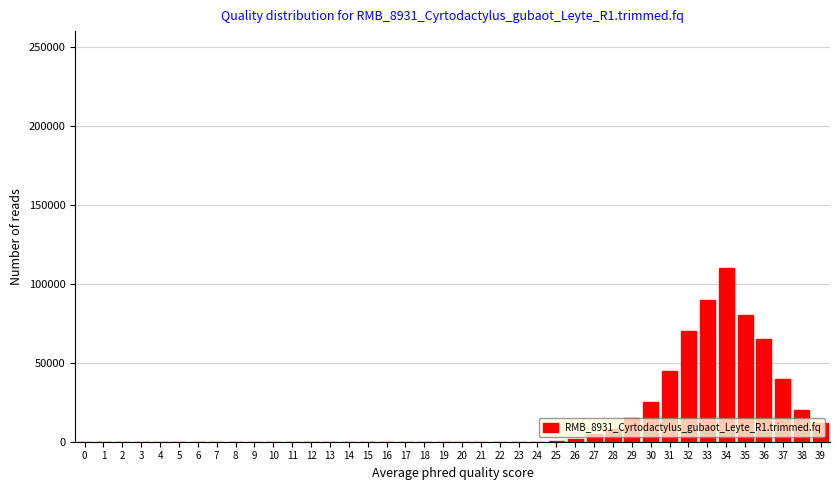

True or false: the data shows -40279 at 0.

False